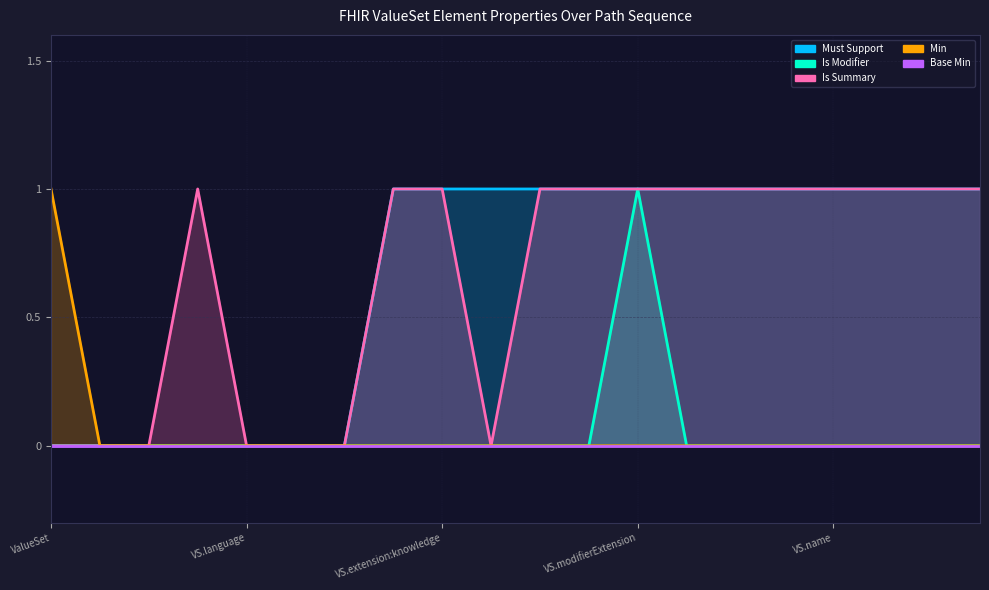

What is the label of the 4th point from the left?

ValueSet.implicitRules